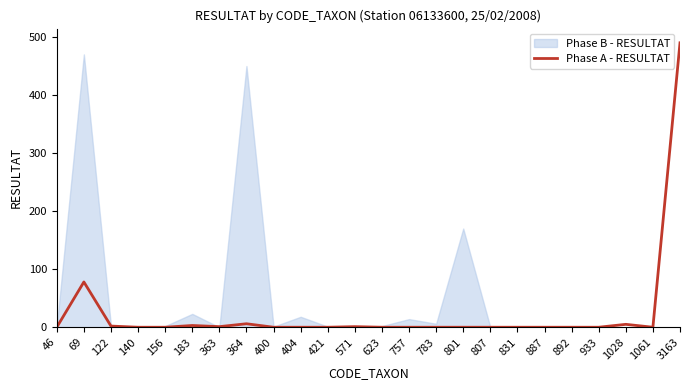

Rank the series by their average value, from lowest to highest.

Phase A - RESULTAT, Phase B - RESULTAT